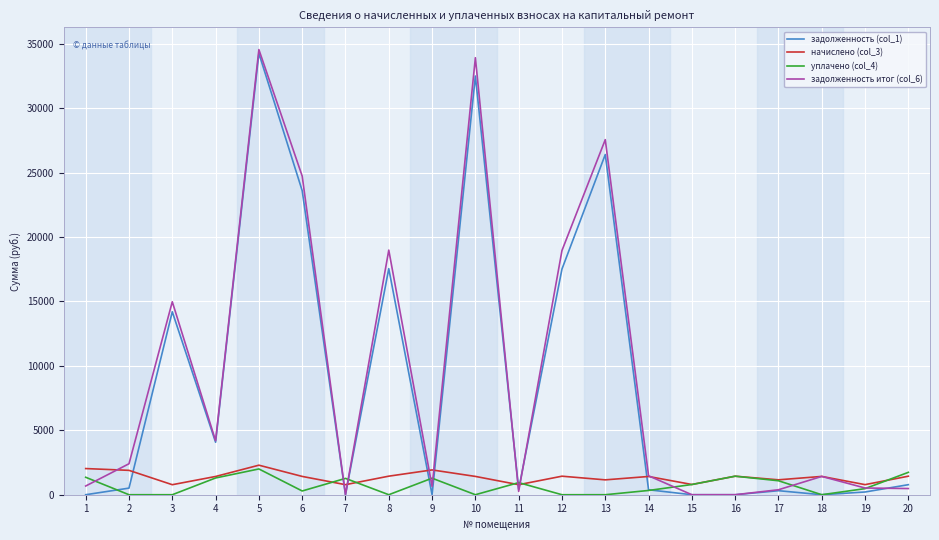

Between 5 and 12, which series saw the biggest shift?

задолженность (col_1)